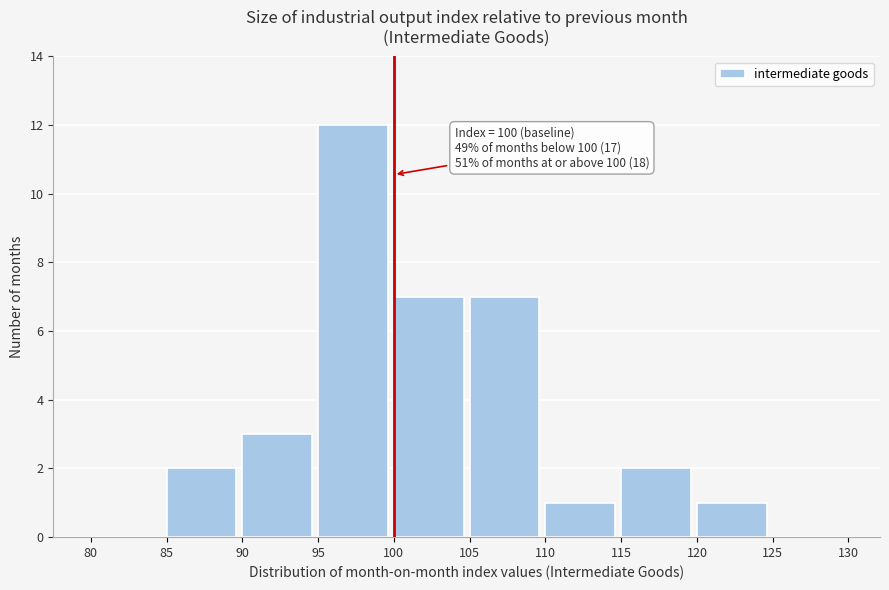

Over which range of the x-axis is the bar tallest?

95 to 100